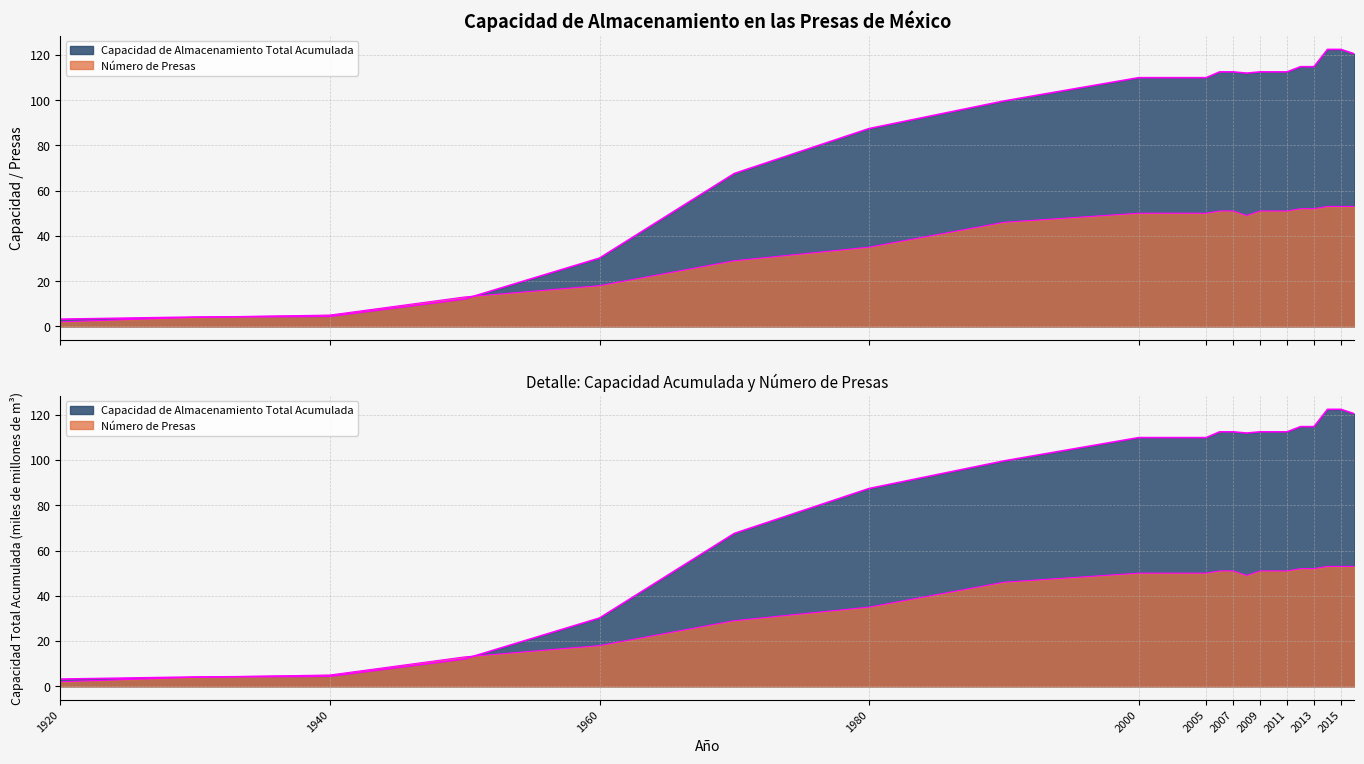

How many data points in Capacidad de Almacenamiento Total Acumulada are less than 111?

11